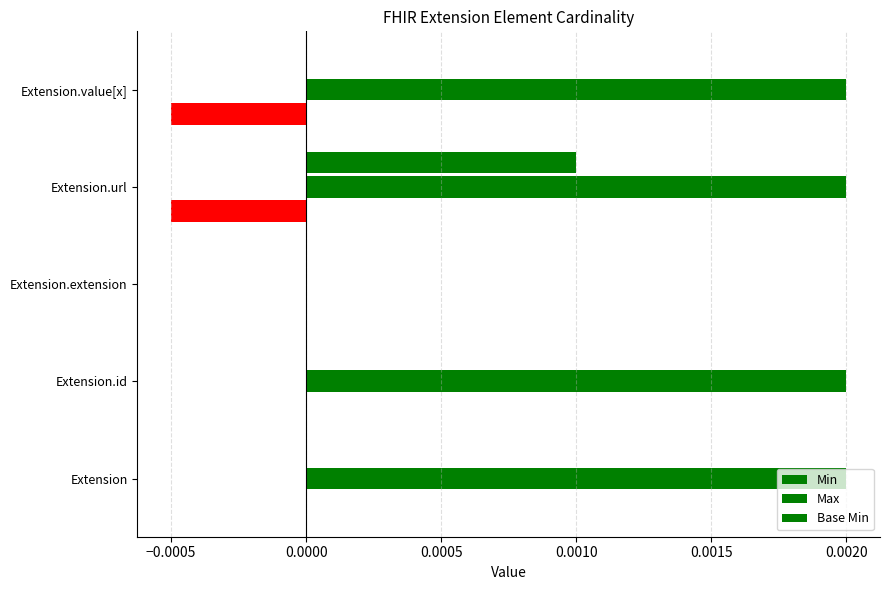

Are the bars horizontal?

Yes